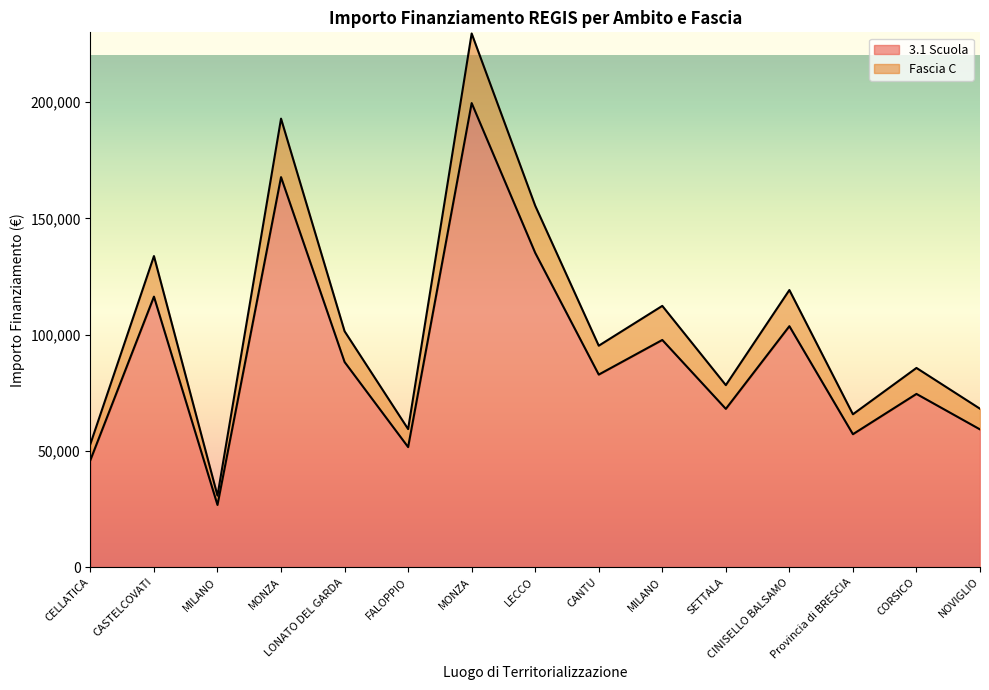

Which series has the largest range (max minus min)?

Fascia C